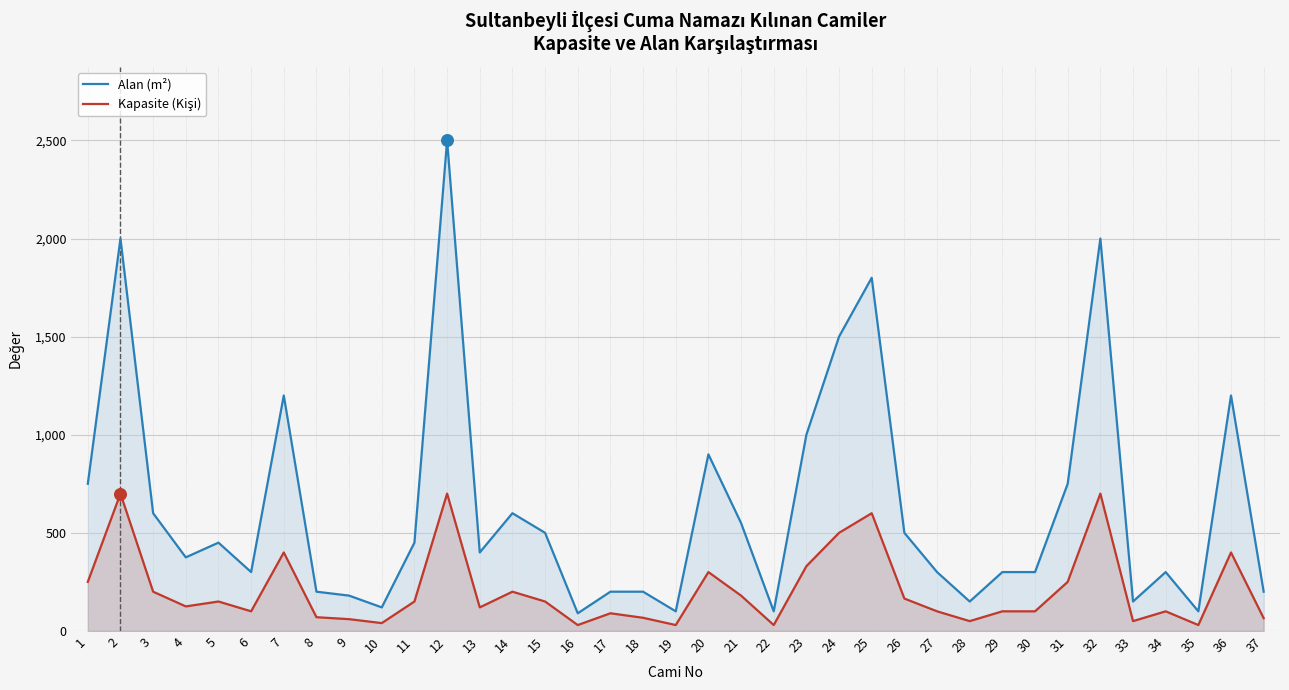

What is the total value across all series at 18?

267